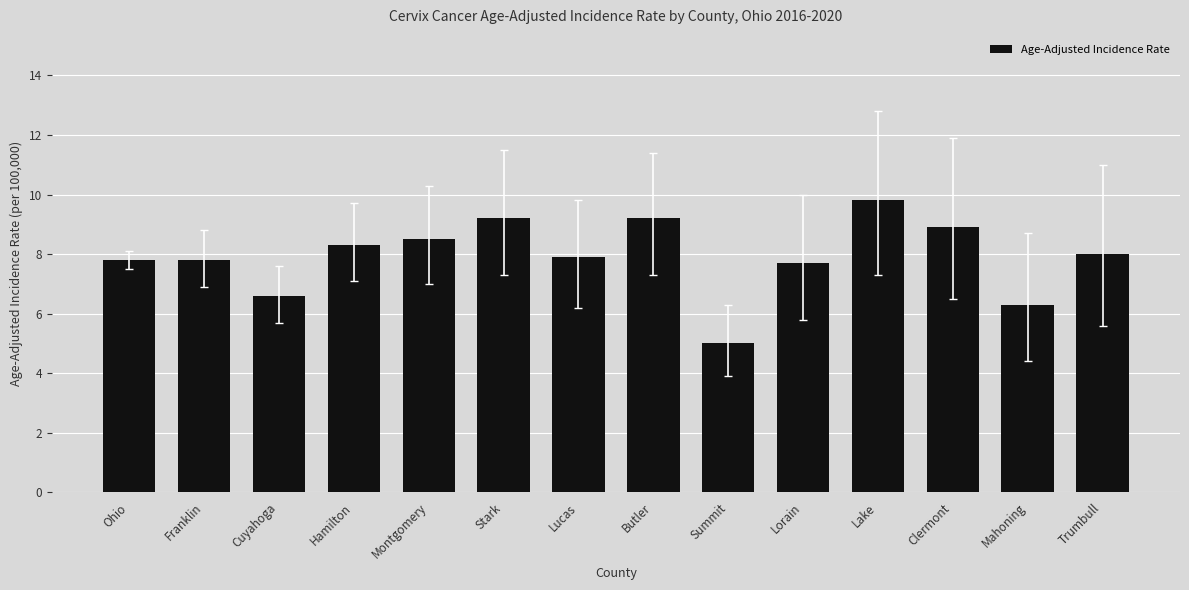

What is the change in value from Franklin to Montgomery?

+0.7